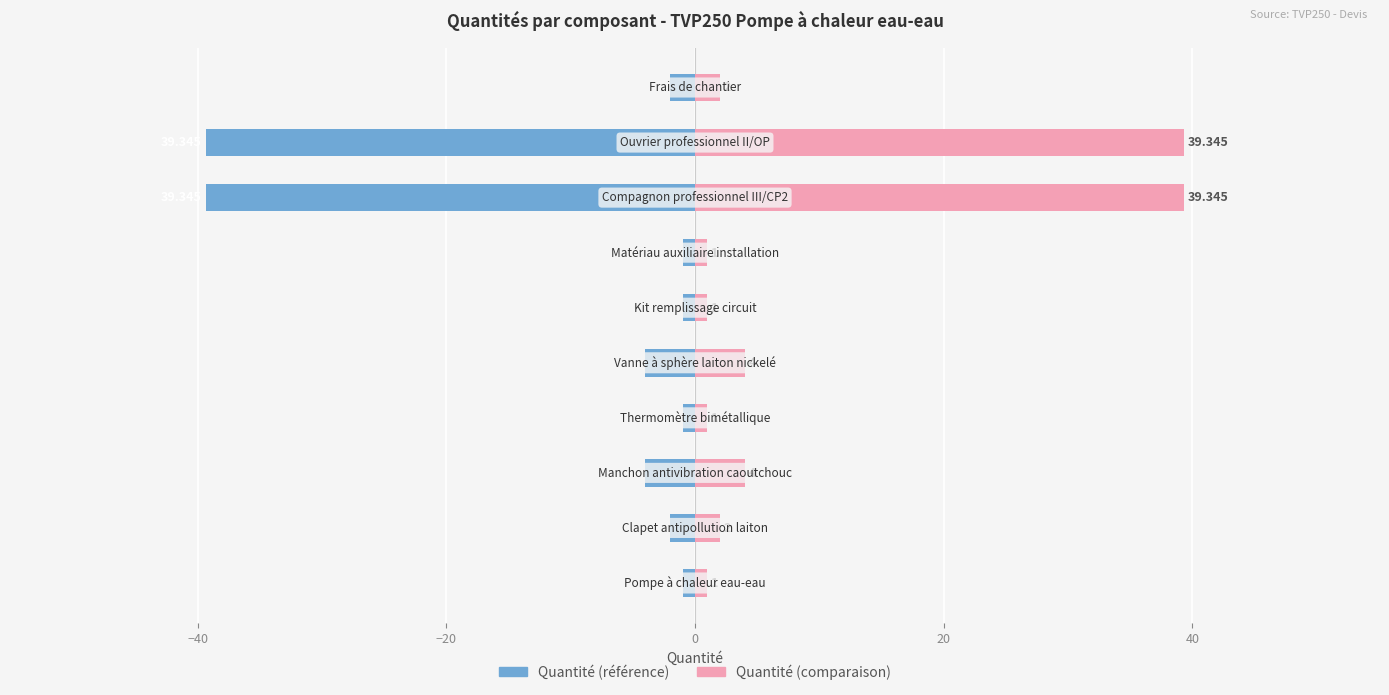

What is the maximum value shown in the chart?

39.3